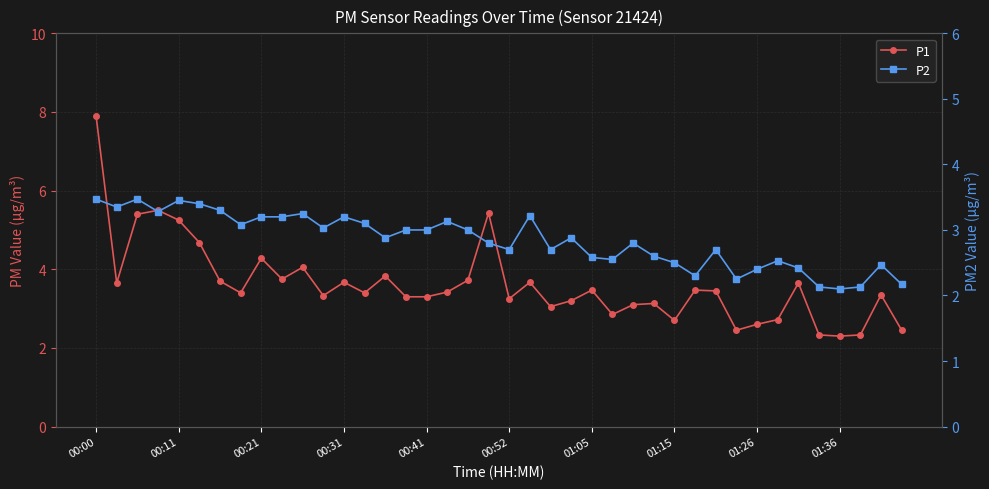

Which category has the highest value across all series?

00:00